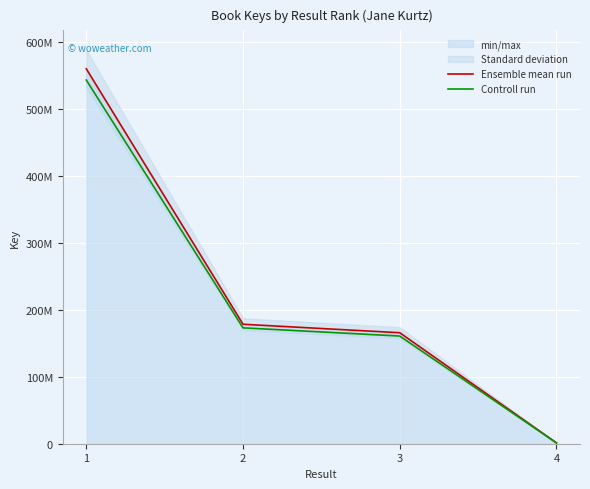

Rank the series by their average value, from lowest to highest.

Controll run, Ensemble mean run